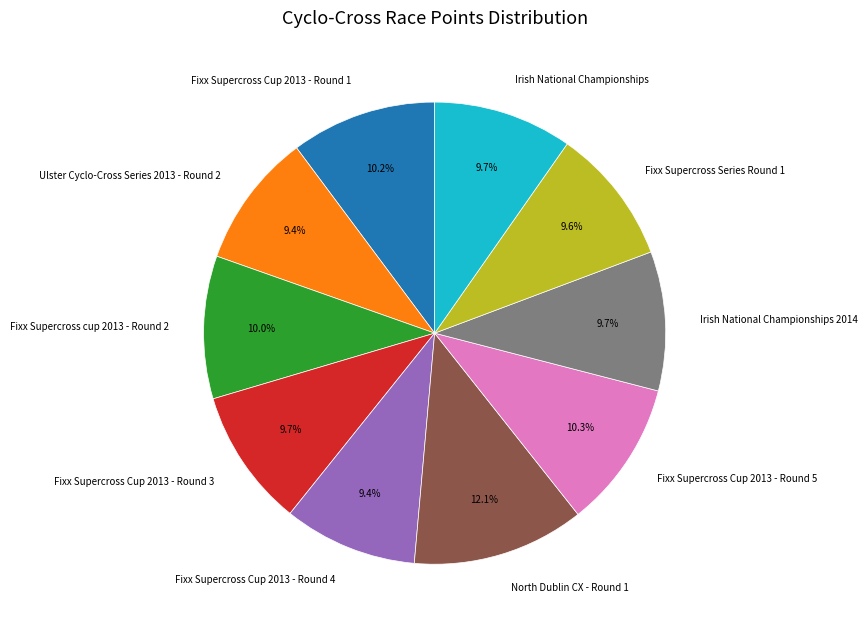

Is it true that Fixx Supercross Cup 2013 - Round 4 is 23% of the pie?

False